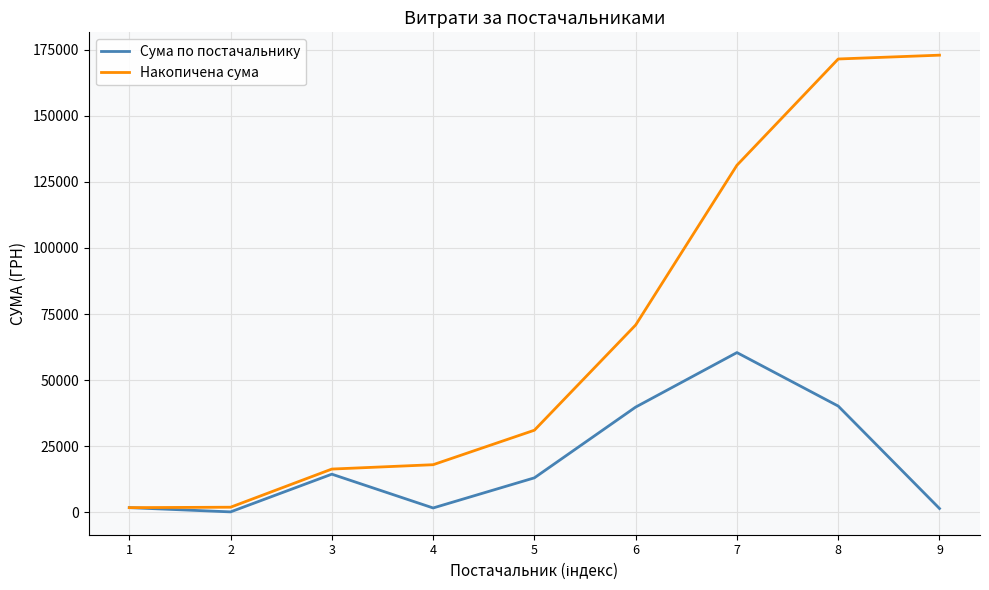

Which series has the largest range (max minus min)?

Накопичена сума